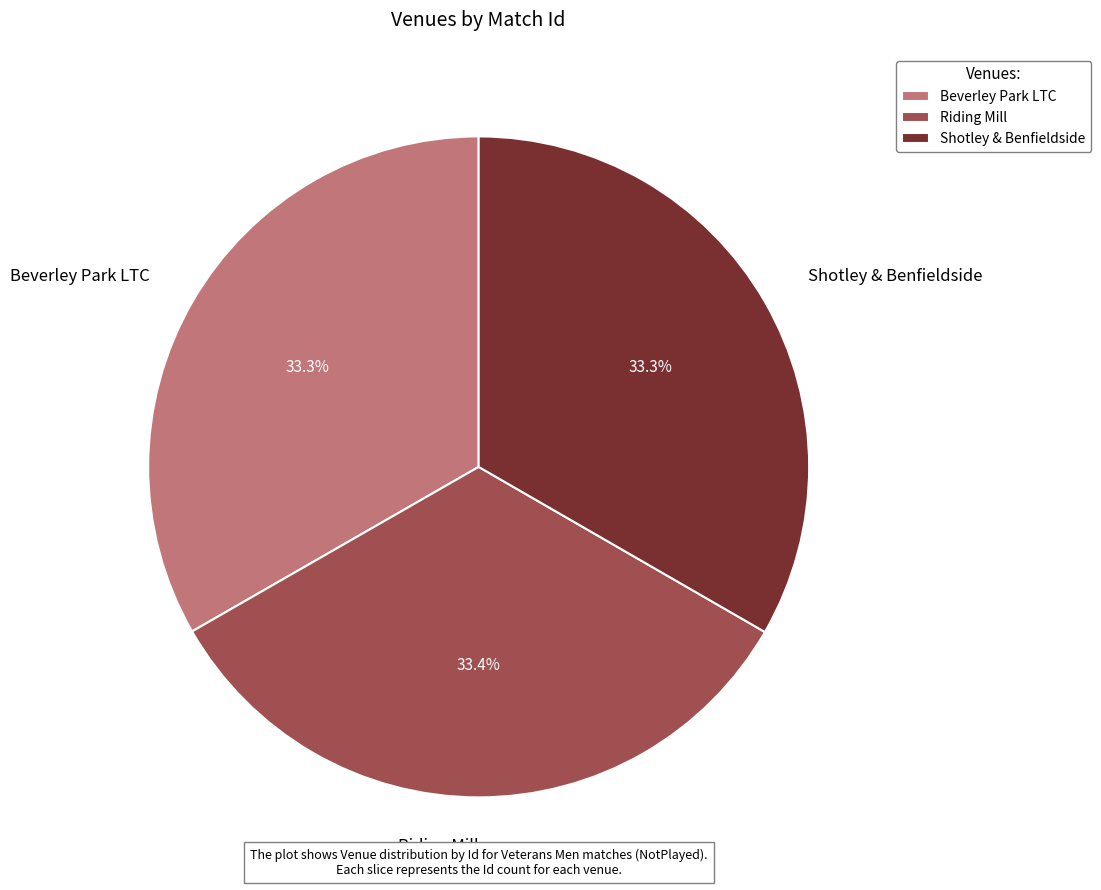

What is the total percentage of Beverley Park LTC and Shotley & Benfieldside?

66.6%